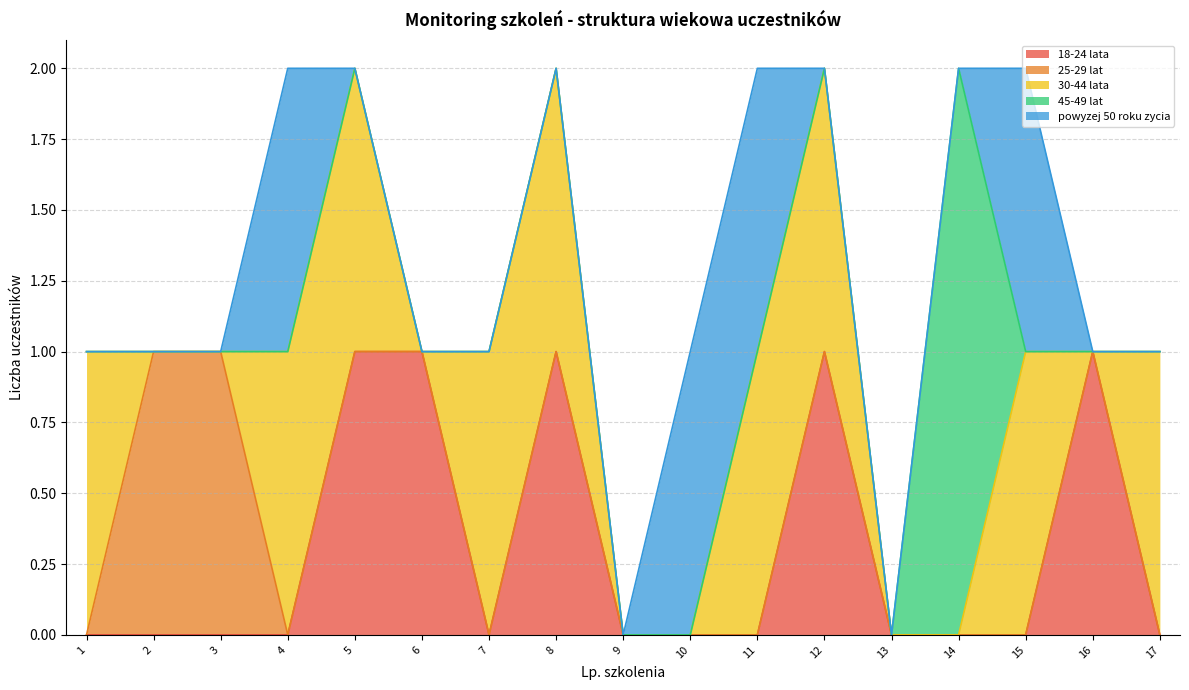

Count the powyzej 50 roku zycia values in the range 0 to 1.

17